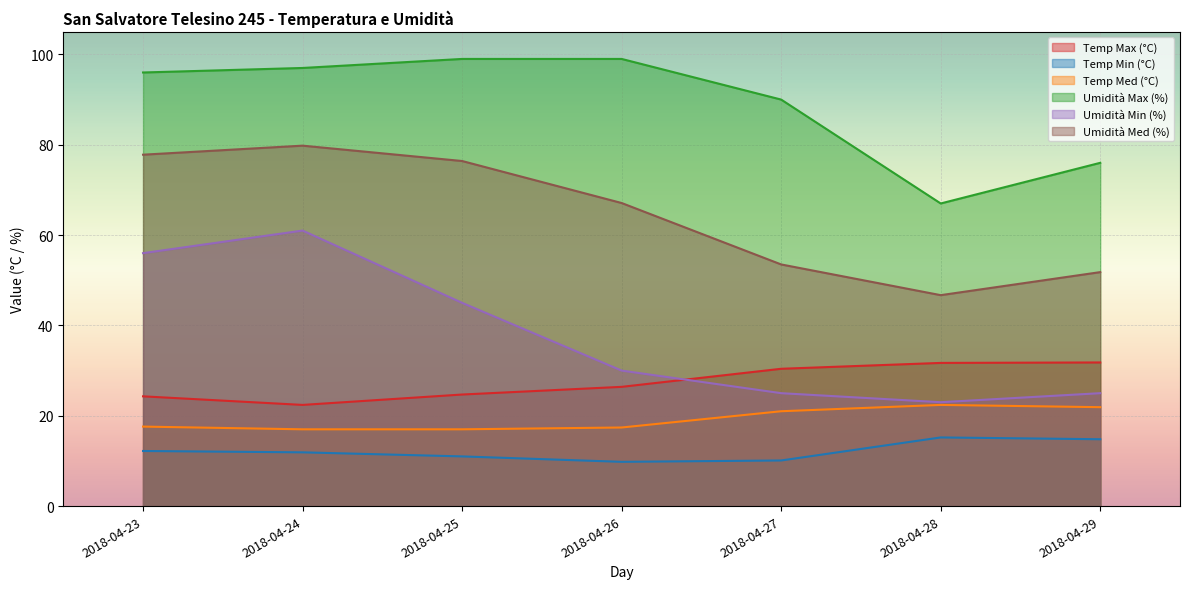

What is the sum of all Temp Med (°C) values?

134.3